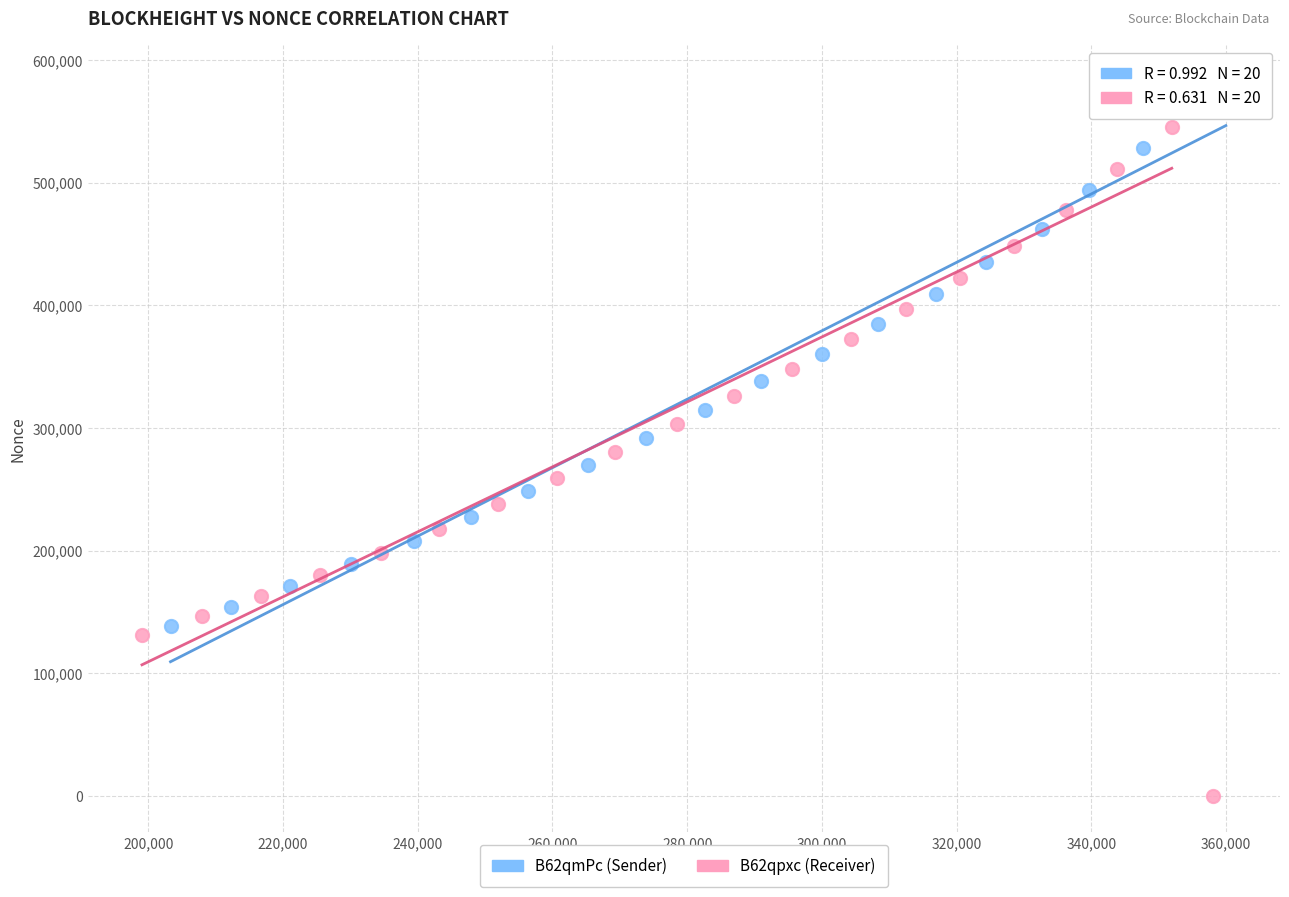

Which series reaches the minimum Y coordinate?

B62qpxc (Receiver)